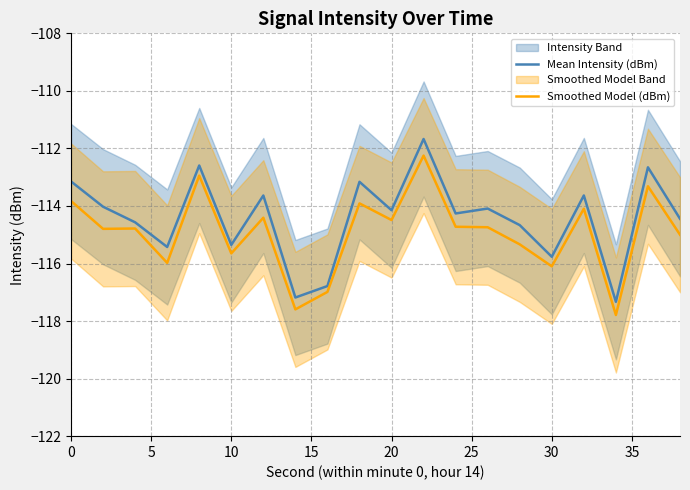

What is the difference between the second highest and second lowest values in the Smoothed Model (dBm) series?

4.6